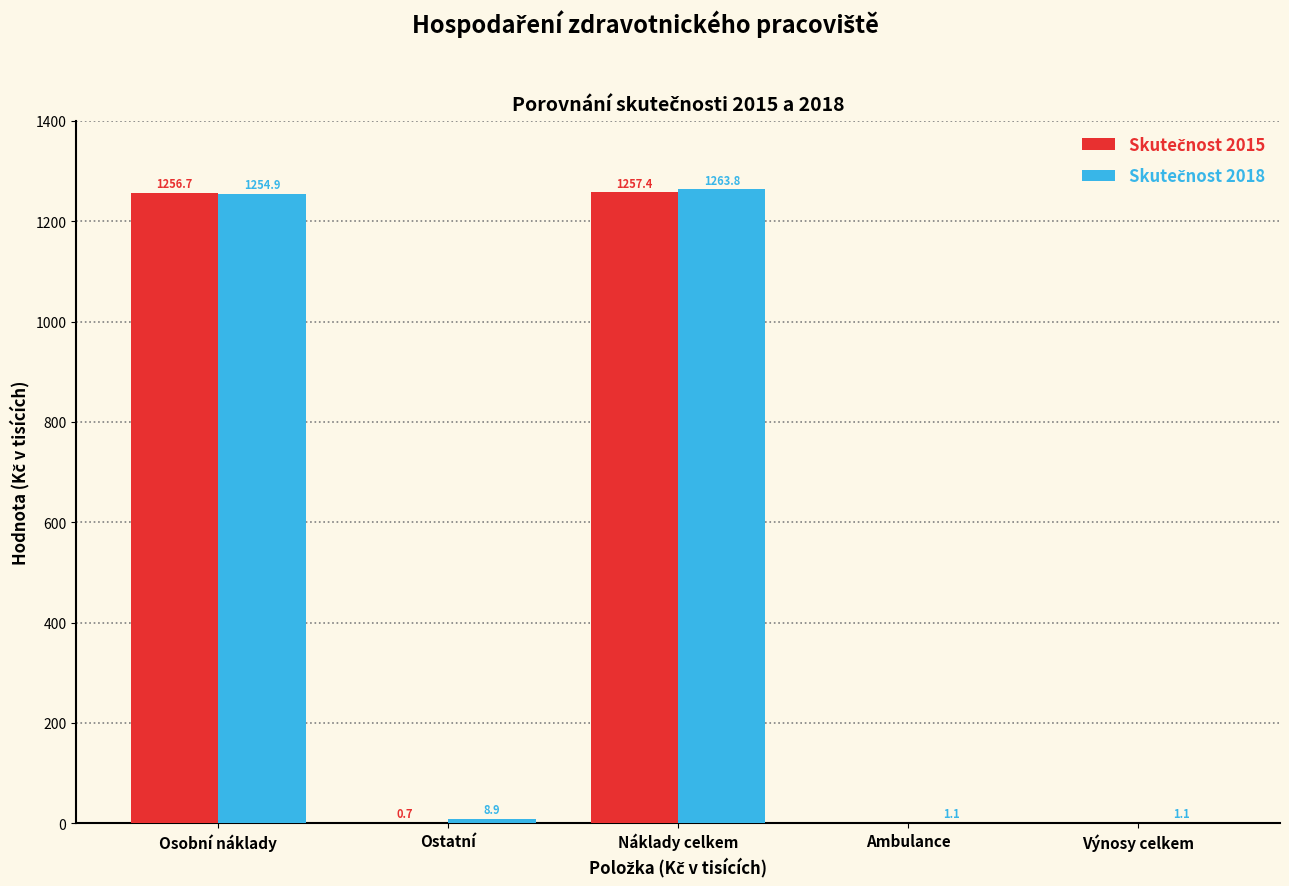

What is the total value across all series at Ostatní?

9.6